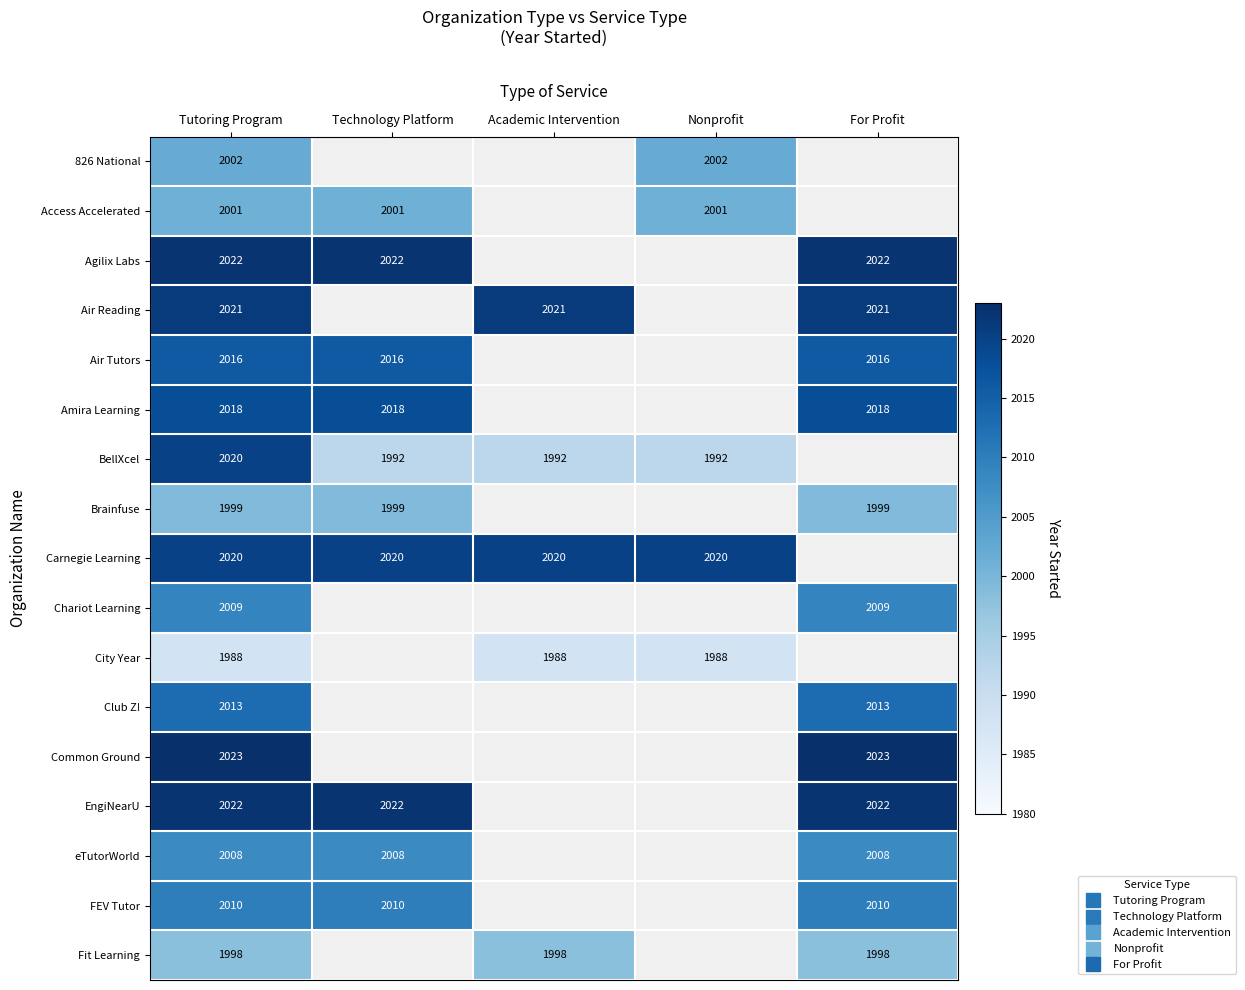

Is the value of Club Z! at Academic Intervention greater than the value of Access Accelerated at Technology Platform?

No